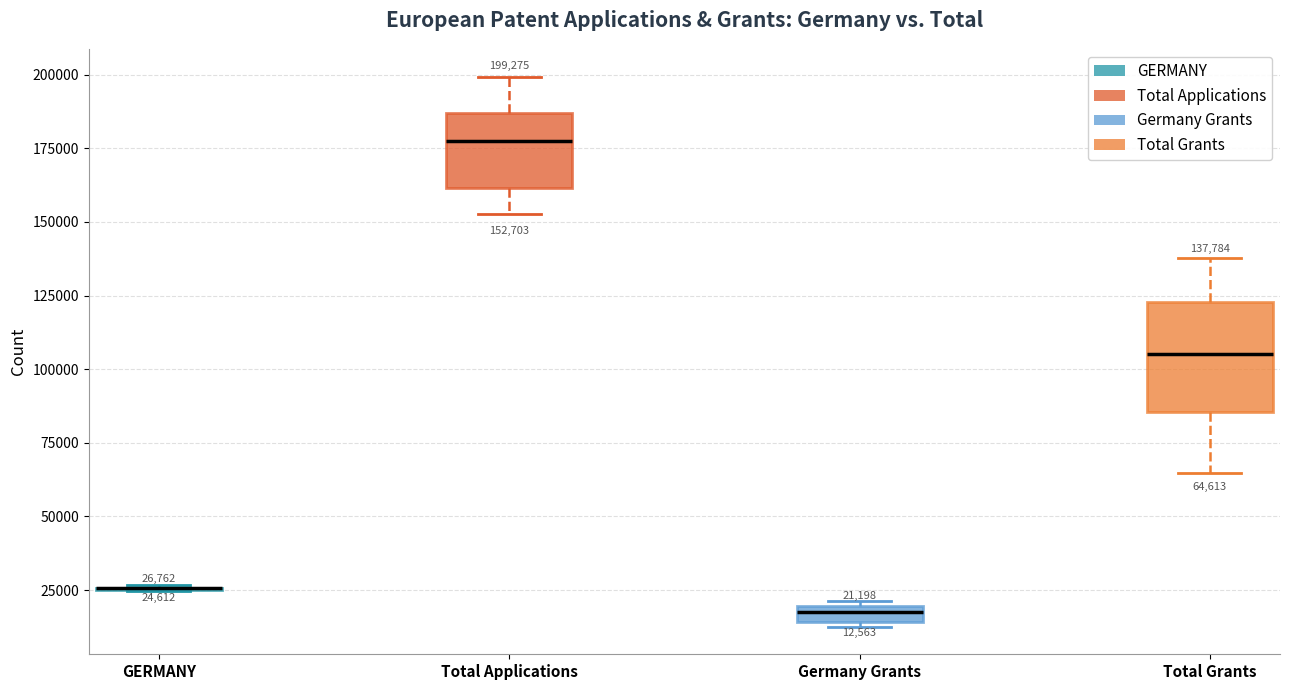

Which box is the tallest, from its lower edge to its upper edge?

Total Grants